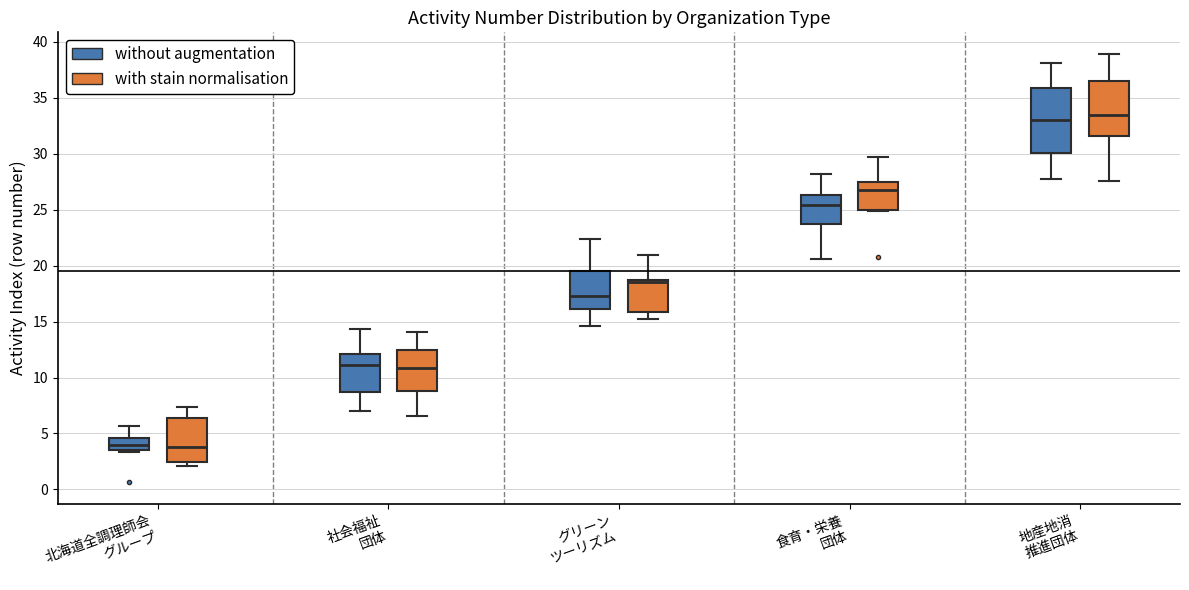

Where is the lower edge of the box for 北海道全調理師会 グループ (with stain normalisation) on the y-axis? The values are not printed on the chart, so give them approximately, as read against the axis.

2.5